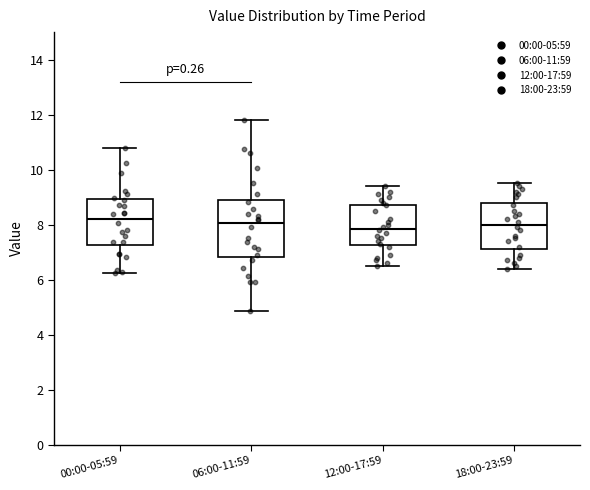

Reading left to right, read every box against the y-axis: the position of its median line, the range the box covers, and the ends of its whiskers. The values are not printed on the chart, so give them approximately, as read against the axis.

00:00-05:59: median 8.2, box 7.2 to 9.0, whiskers 6.2 to 10.8
06:00-11:59: median 8.0, box 6.8 to 8.8, whiskers 4.8 to 11.8
12:00-17:59: median 7.8, box 7.2 to 8.8, whiskers 6.6 to 9.4
18:00-23:59: median 8.0, box 7.2 to 8.8, whiskers 6.4 to 9.6